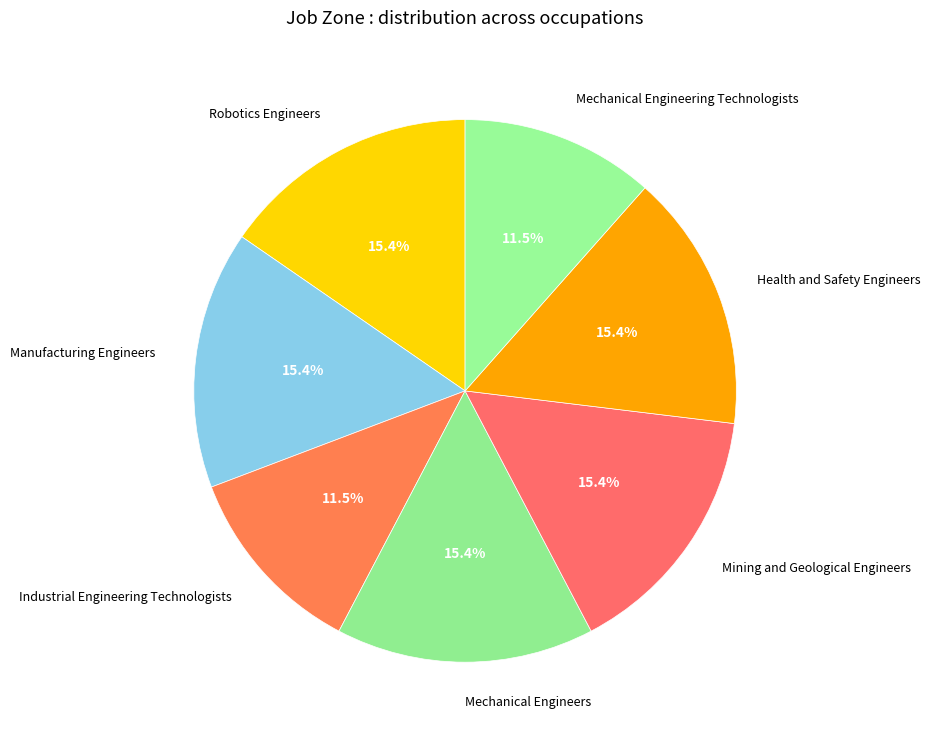

Between Mechanical Engineers and Mechanical Engineering Technologists, which is larger?

Mechanical Engineers